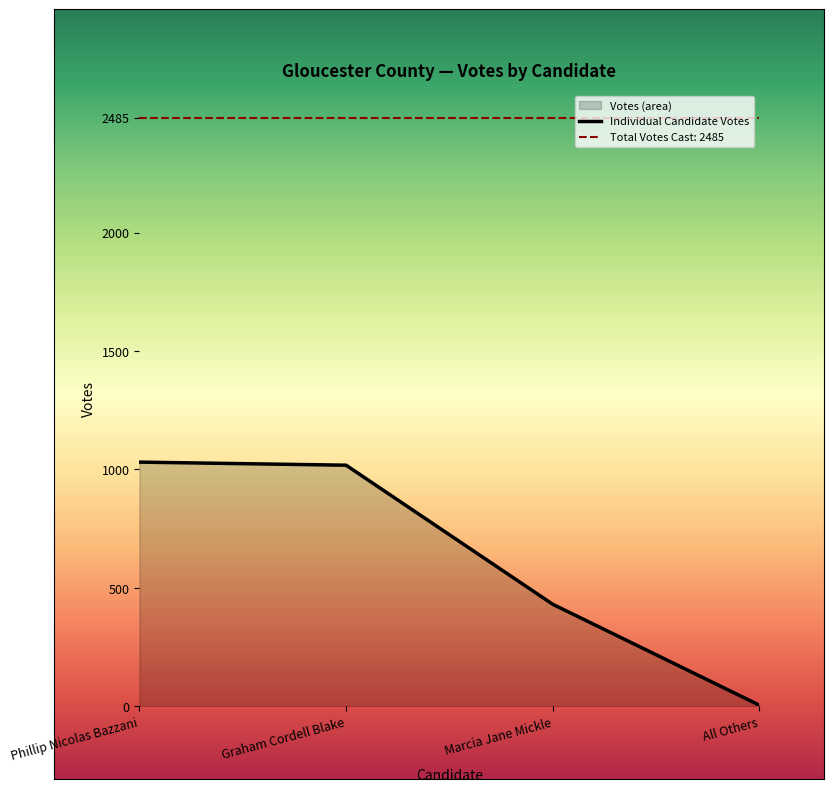

What is the difference between the values at Graham Cordell Blake and Phillip Nicolas Bazzani?

13